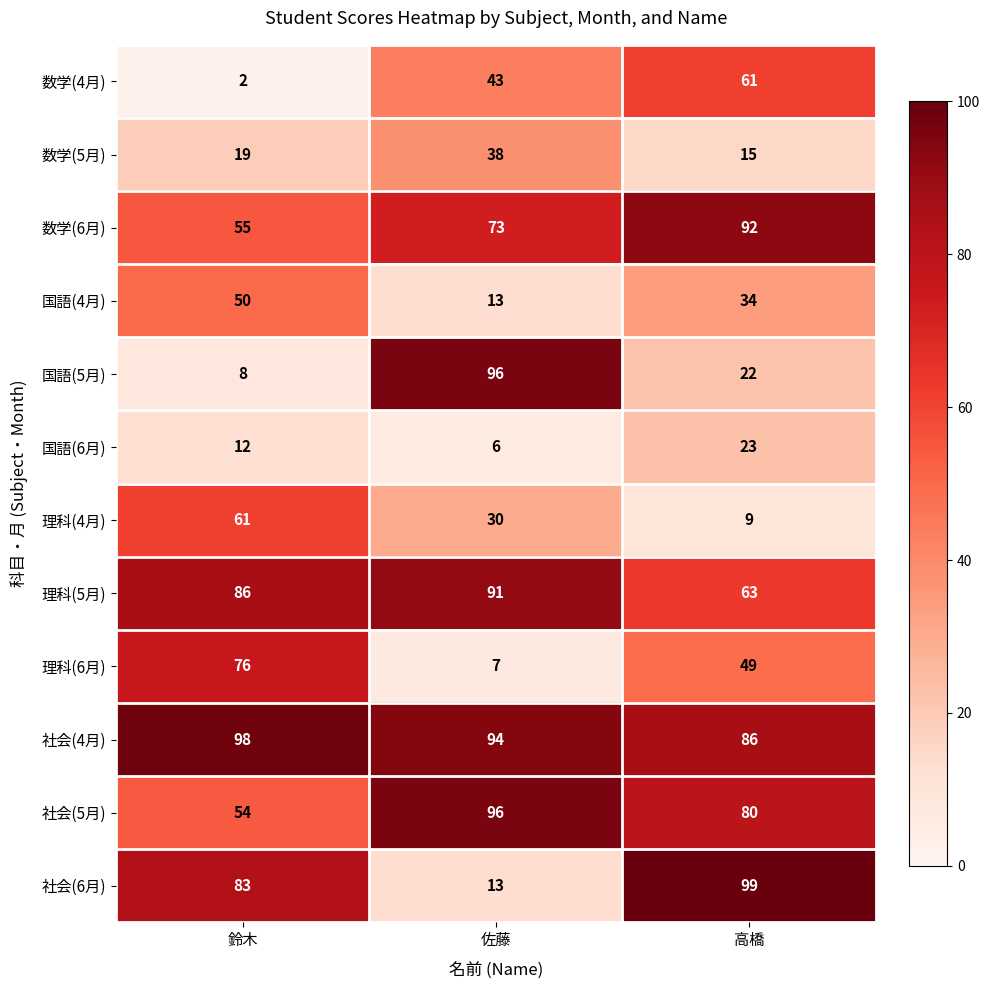

Which series has the widest spread of values?

国語(5月)